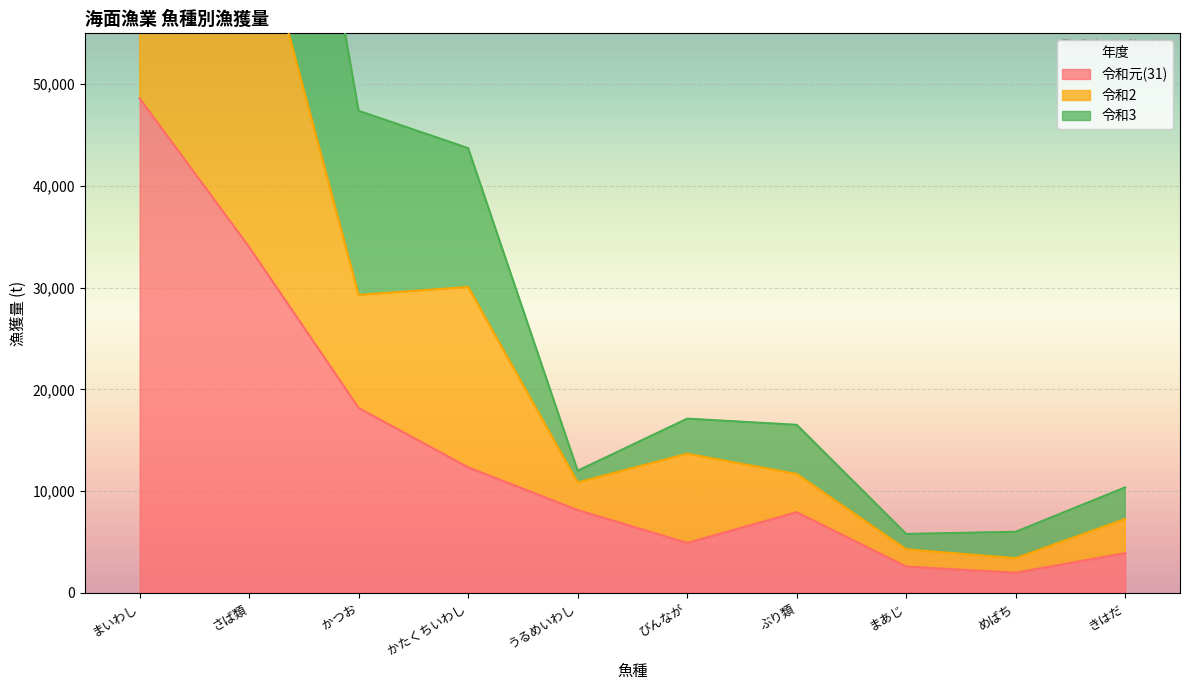

Where is 令和元(31) nearest to the value 25285?

かつお